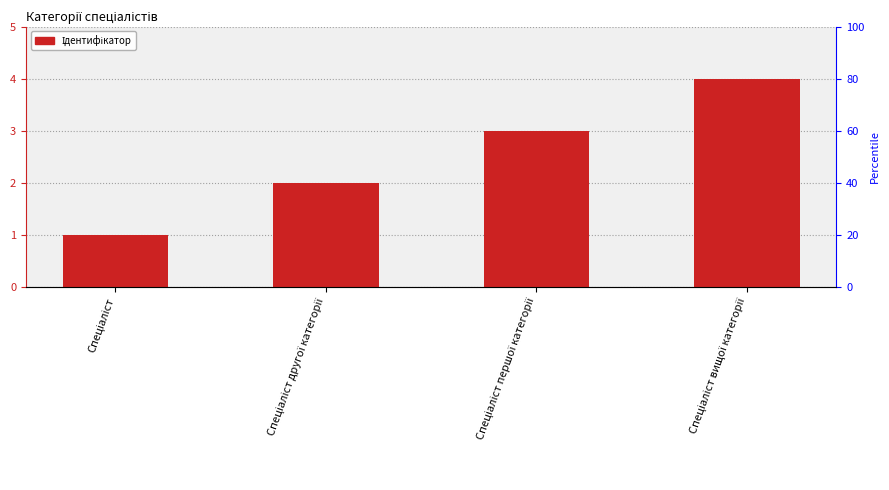

List the labels in order of value, largest first.

Спеціаліст вищої категорії, Спеціаліст першої категорії, Спеціаліст другої категорії, Спеціаліст